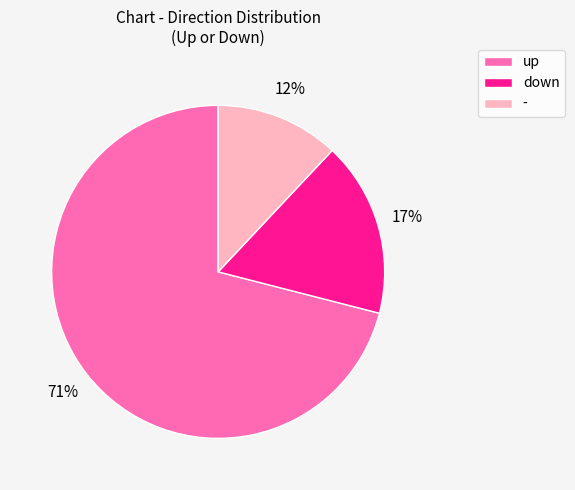

Which has a higher value, up or down?

up